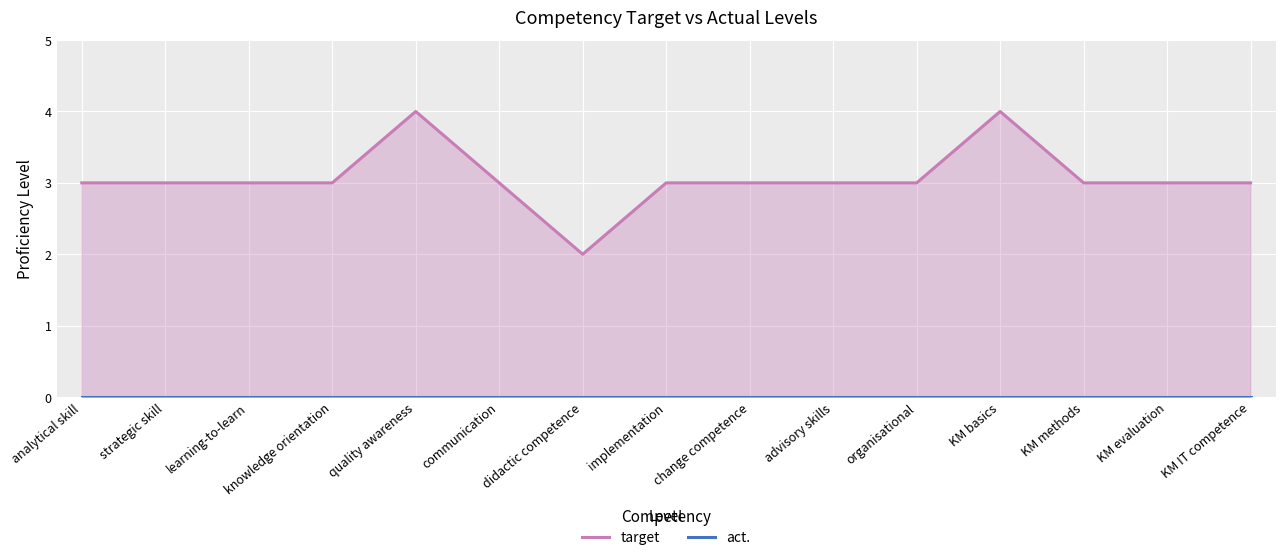

What is the label of the 7th point from the left?

didactic competence